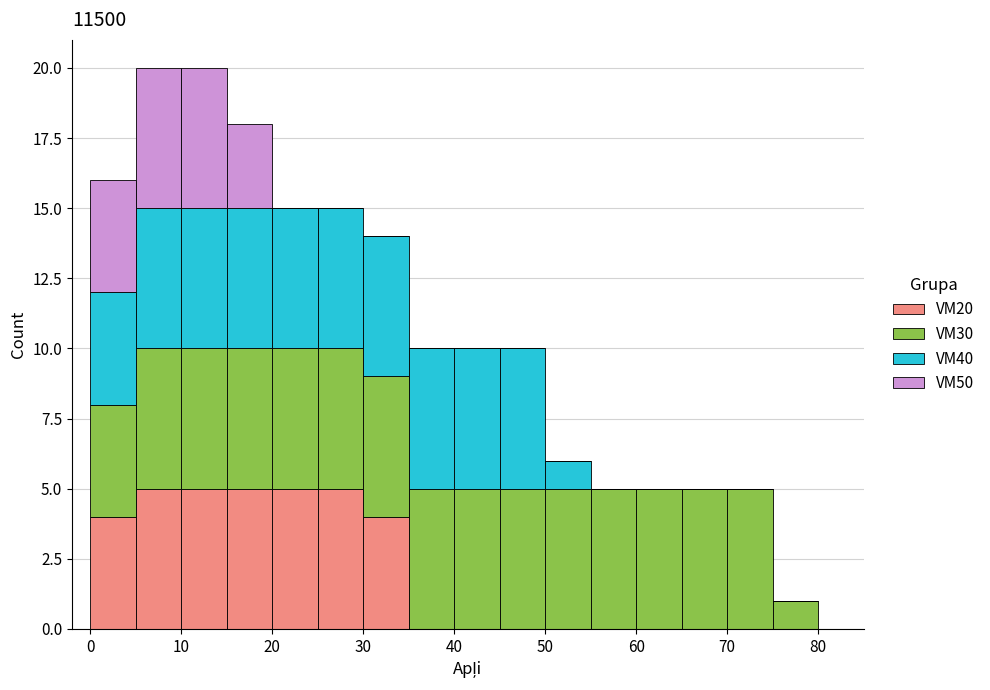

Reading left to right, transcribe this chart: for each stacked bar, give the range it covers on the x-axis and its total height. The values are not printed on the chart, so give them approximately, as read against the axis.

0 to 5: 16
5 to 10: 20
10 to 15: 20
15 to 20: 18
20 to 25: 15
25 to 30: 15
30 to 35: 14
35 to 40: 10
40 to 45: 10
45 to 50: 10
50 to 55: 6
55 to 60: 5
60 to 65: 5
65 to 70: 5
70 to 75: 5
75 to 80: 1